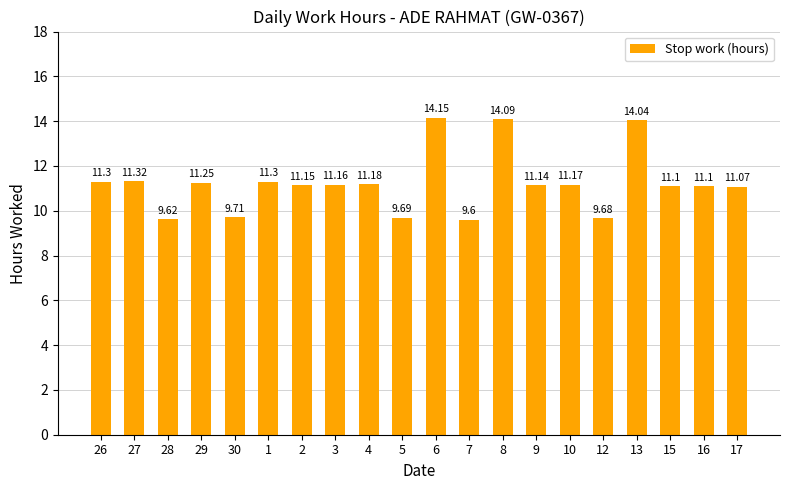

The value at 29 is 11.2. True or false?

True